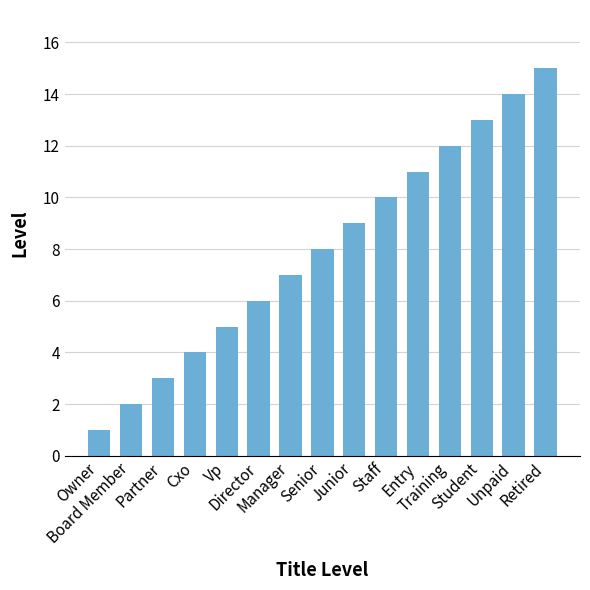

What is the change in value from Partner to Junior?

+6